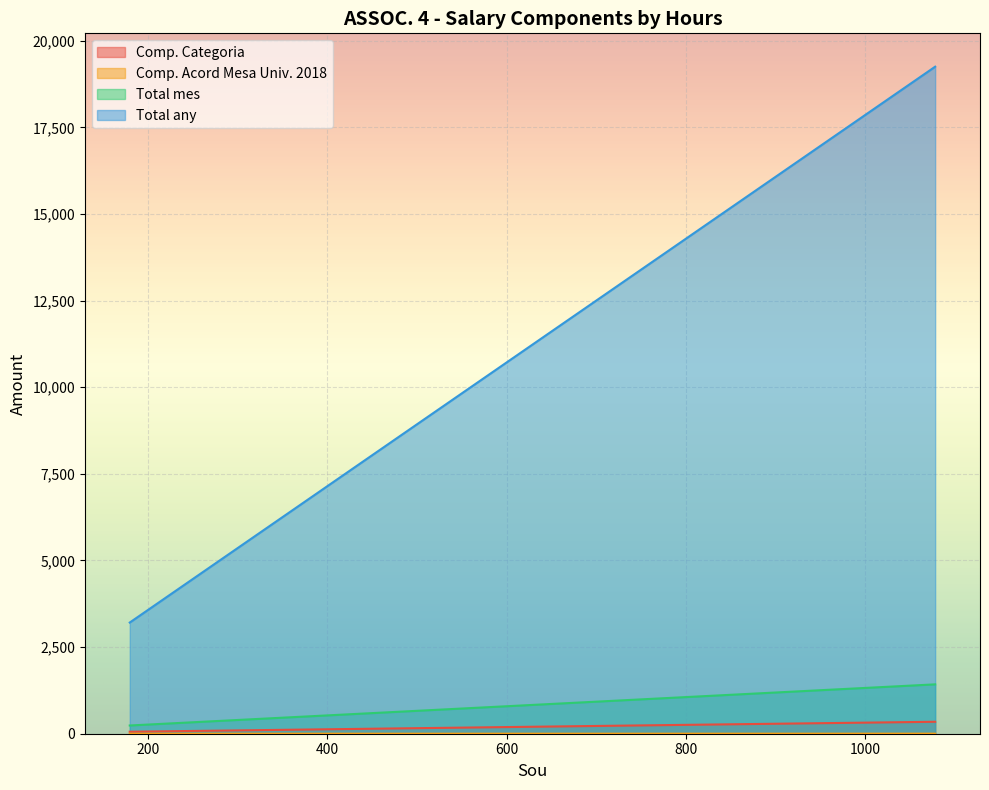

Which series has the widest spread of values?

Total any